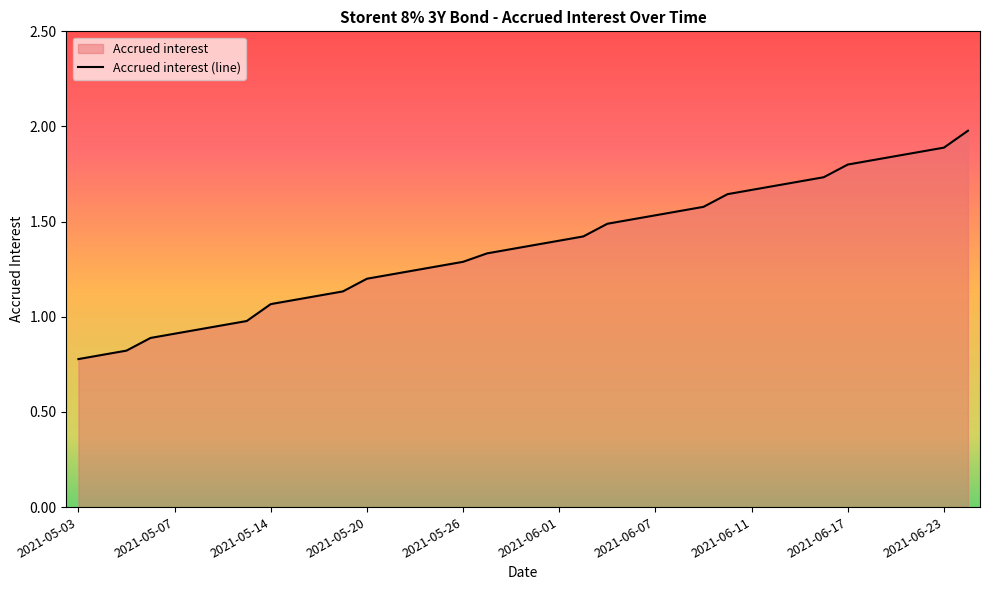

Reading right to left, transcribe all the data shown in this chart.

2.0	1.9	1.9	1.8	1.8	1.8	1.7	1.7	1.7	1.7	1.6	1.6	1.6	1.5	1.5	1.5	1.4	1.4	1.4	1.4	1.3	1.3	1.3	1.2	1.2	1.2	1.1	1.1	1.1	1.1	1.0	1.0	0.9	0.9	0.9	0.8	0.8	0.8